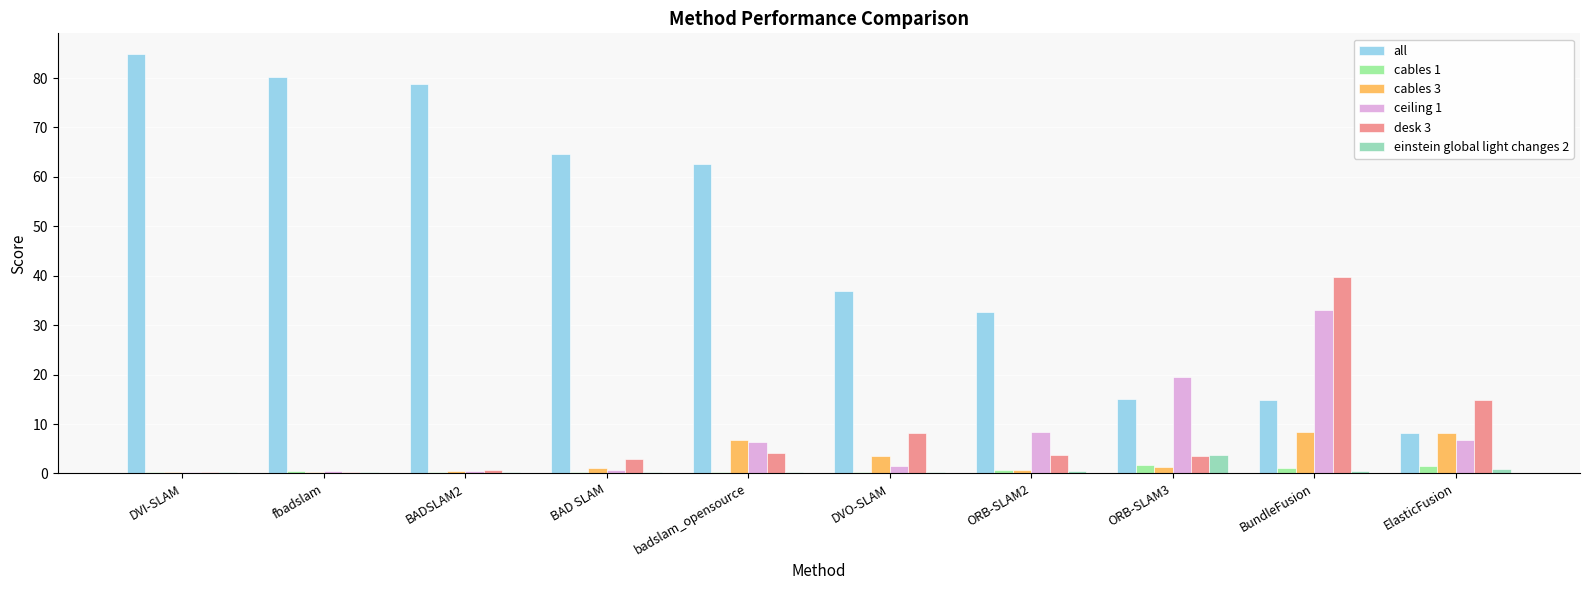

How many groups of bars are there?

10